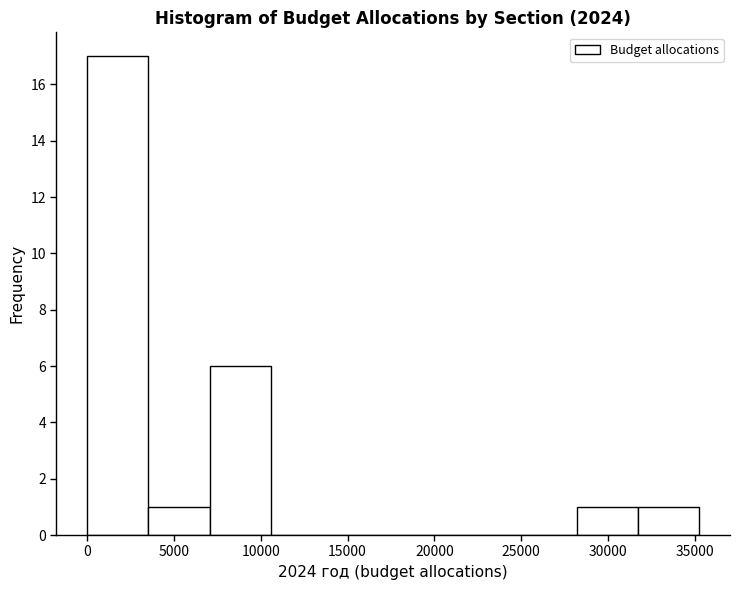

Which range on the x-axis has the tallest bar?

0 to 3500